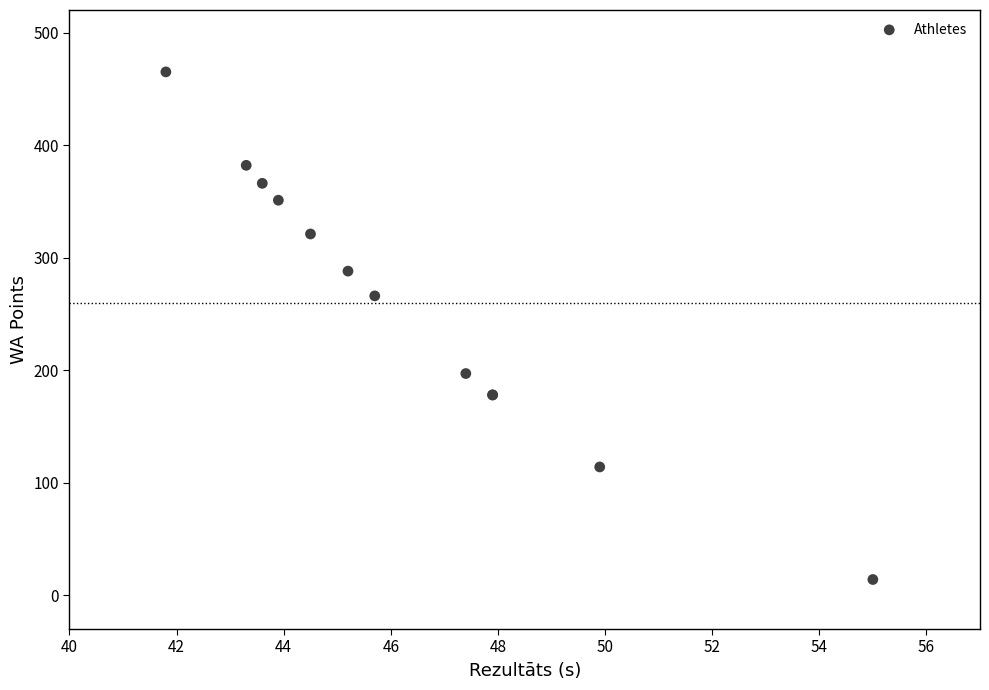

What Y value in the scatter plot is closest to 239?

266